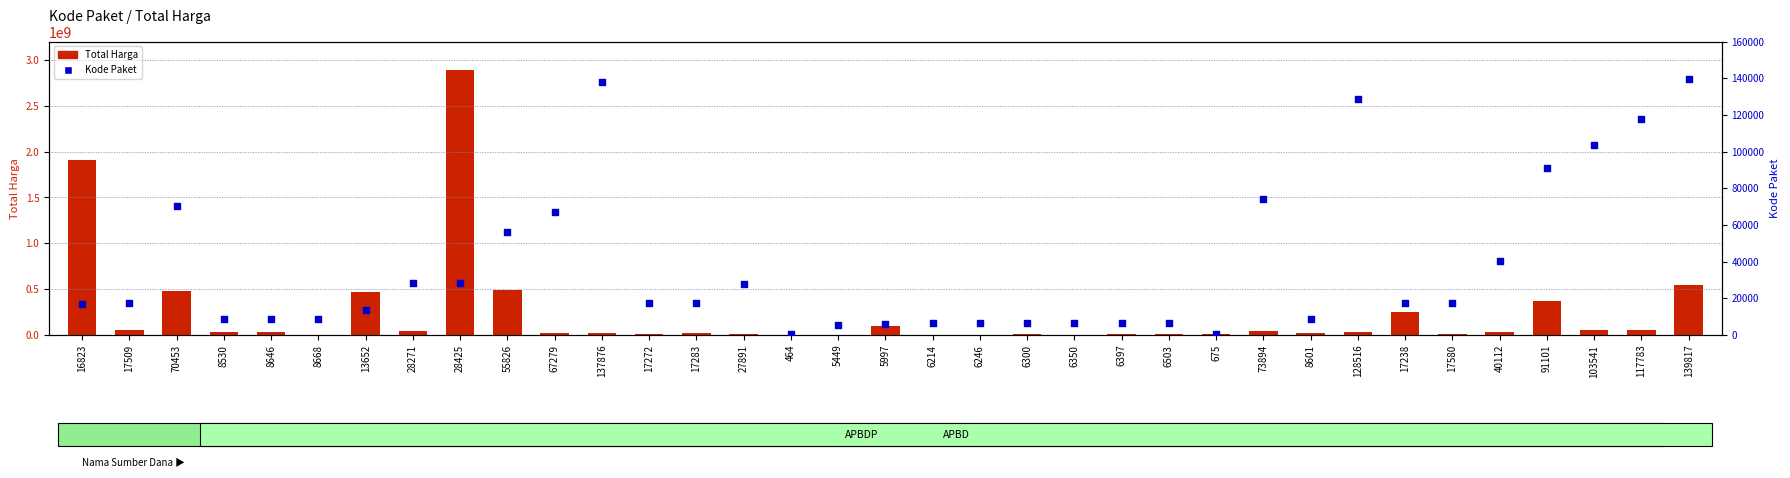

What are all the series names shown in the legend?

Total Harga, Kode Paket